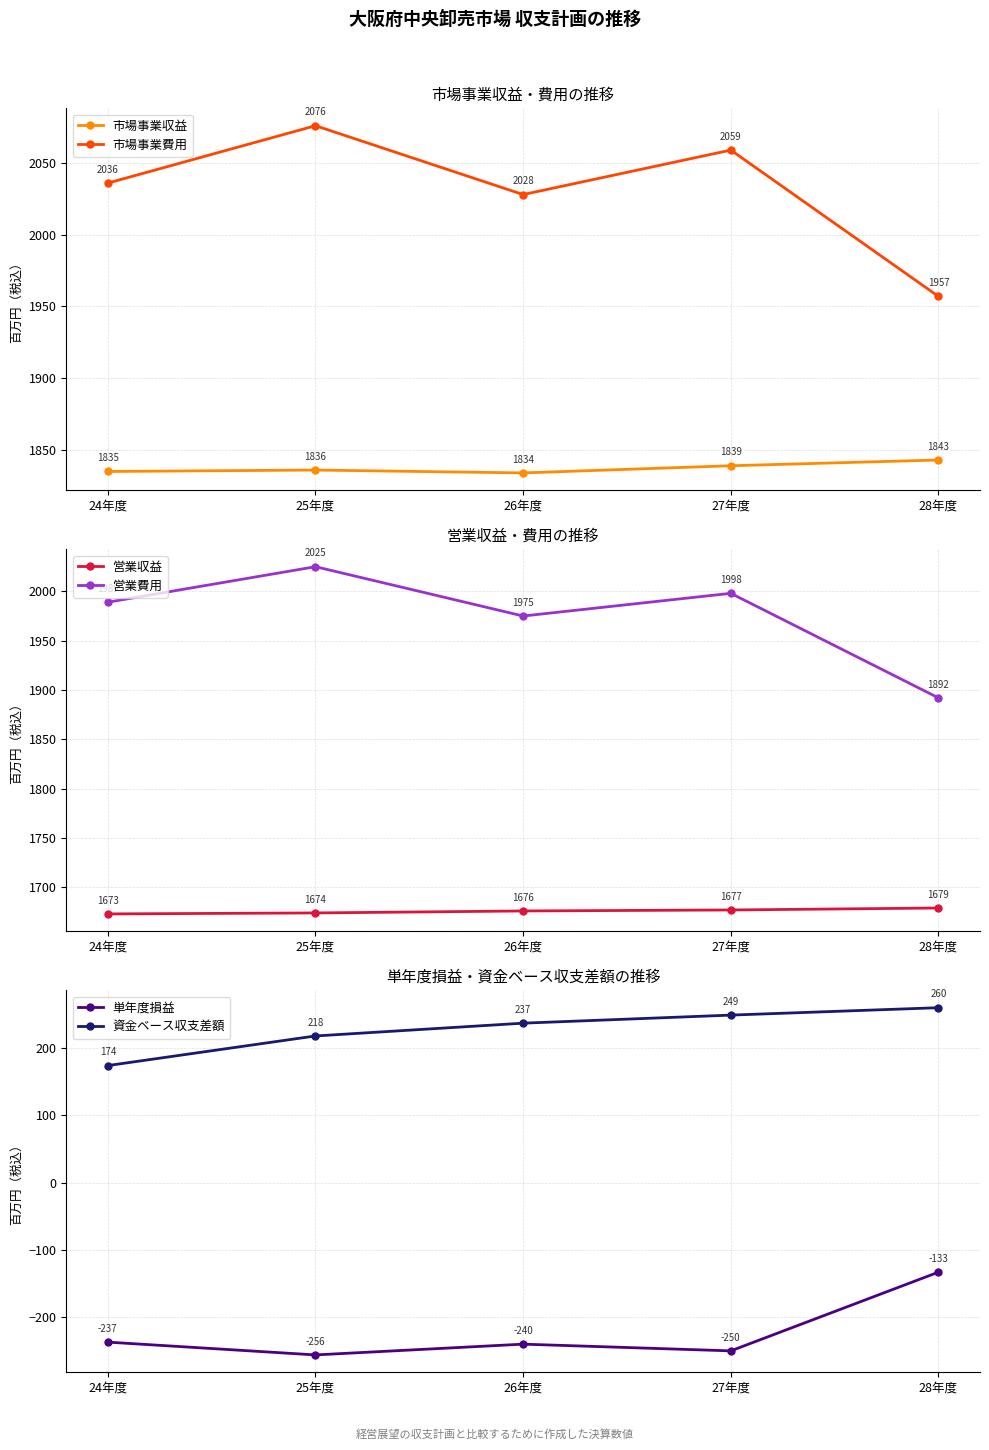

In 単年度損益, how many points are lower than both neighbors (excluding endpoints)?

2